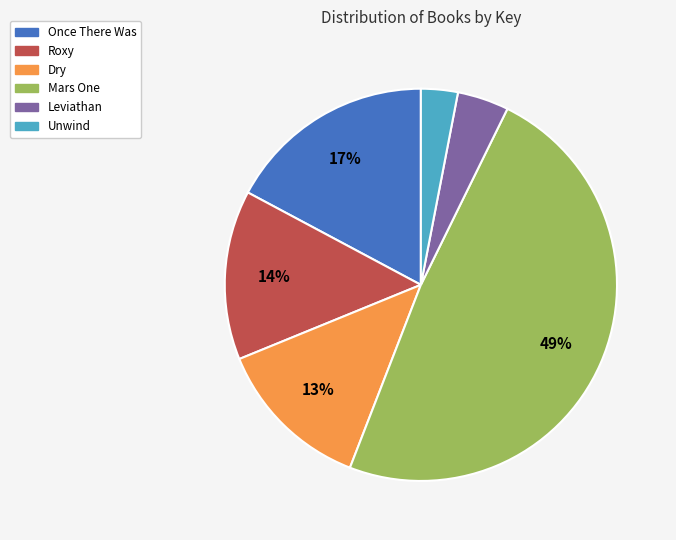

To the nearest percent, what is the average slice percentage?

17%